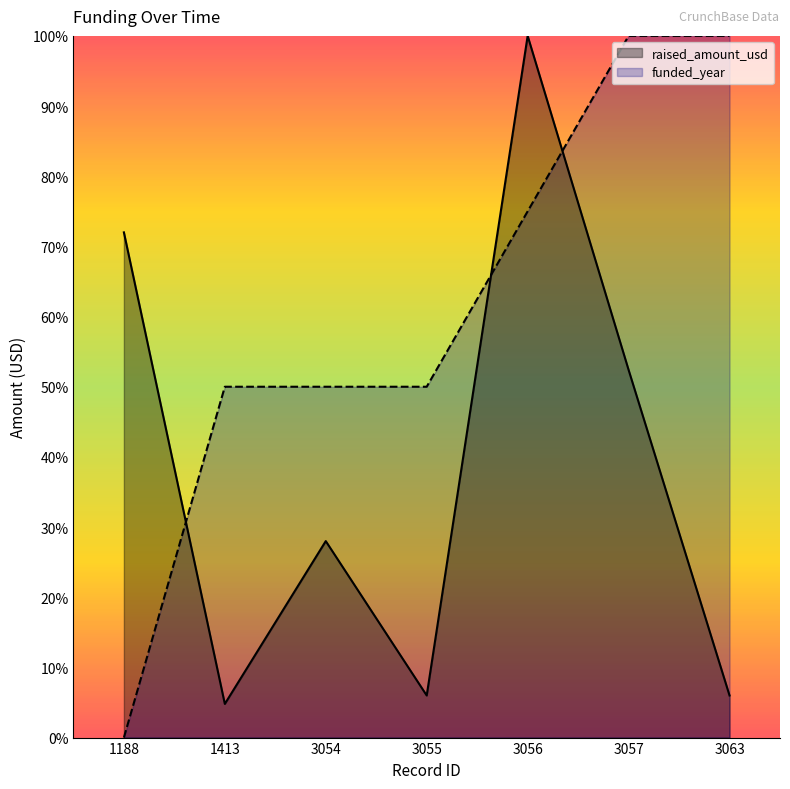

What is the average value of the raised_amount_usd series?

0.4